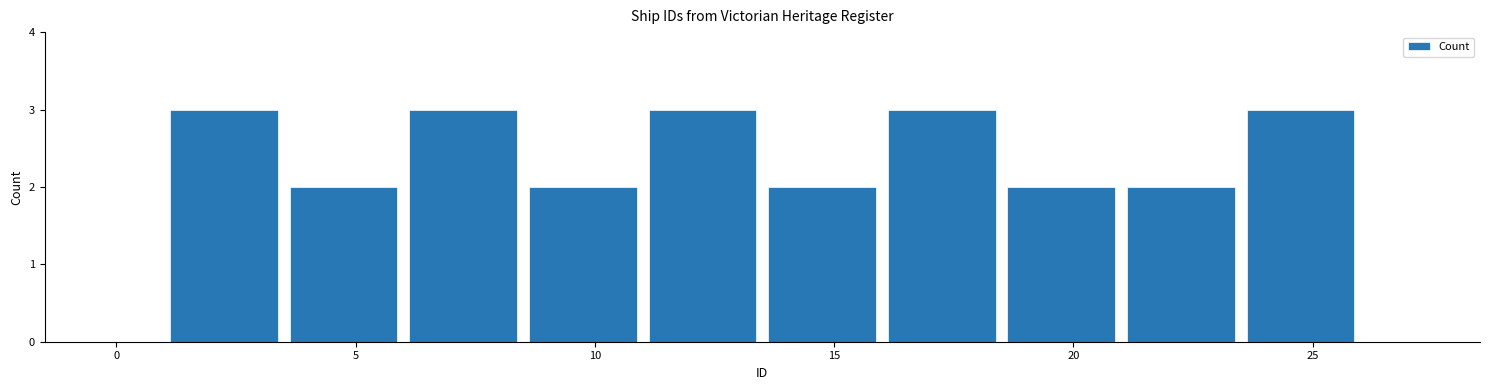

Reading left to right, list every bar in this chart as the range it spans on the x-axis followed by its height. The values are not printed on the chart, so give them approximately, as read against the axis.

1.0 to 3.5: 3
3.5 to 6.0: 2
6.0 to 8.5: 3
8.5 to 11.0: 2
11.0 to 13.5: 3
13.5 to 16.0: 2
16.0 to 18.5: 3
18.5 to 21.0: 2
21.0 to 23.5: 2
23.5 to 26.0: 3